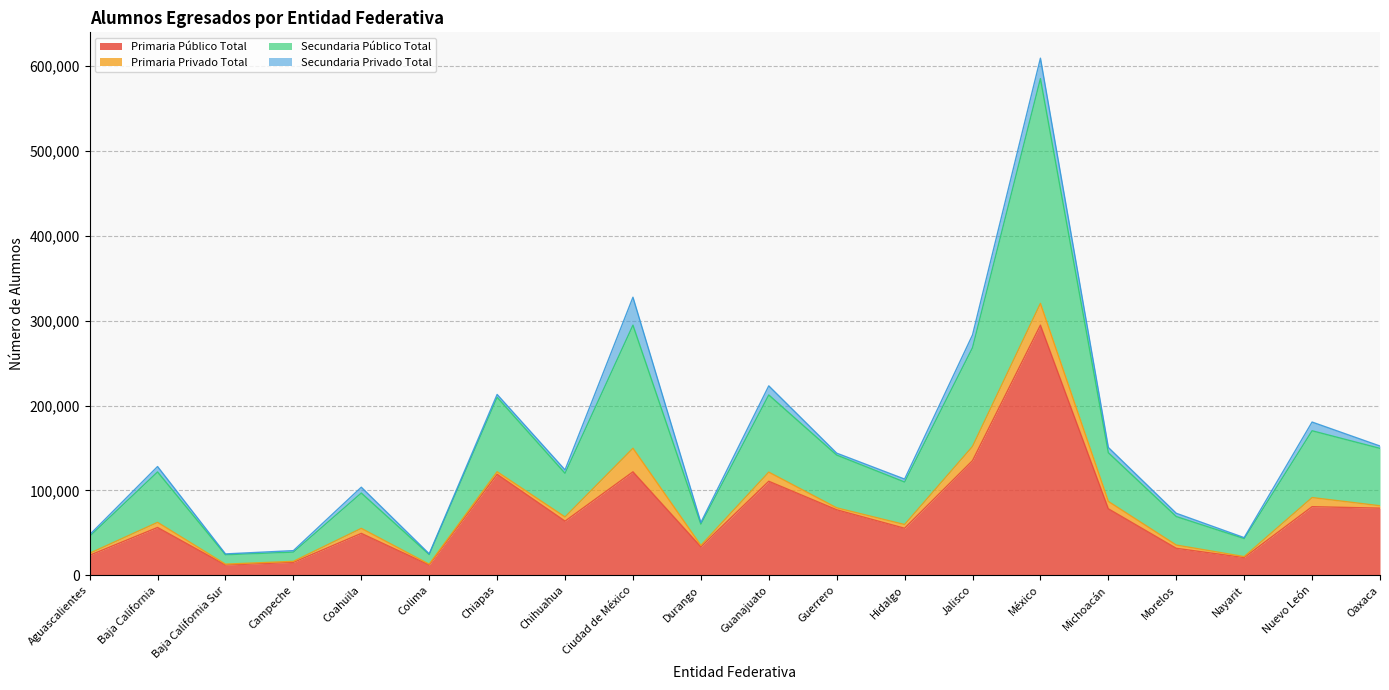

How many lines are shown in the chart?

4